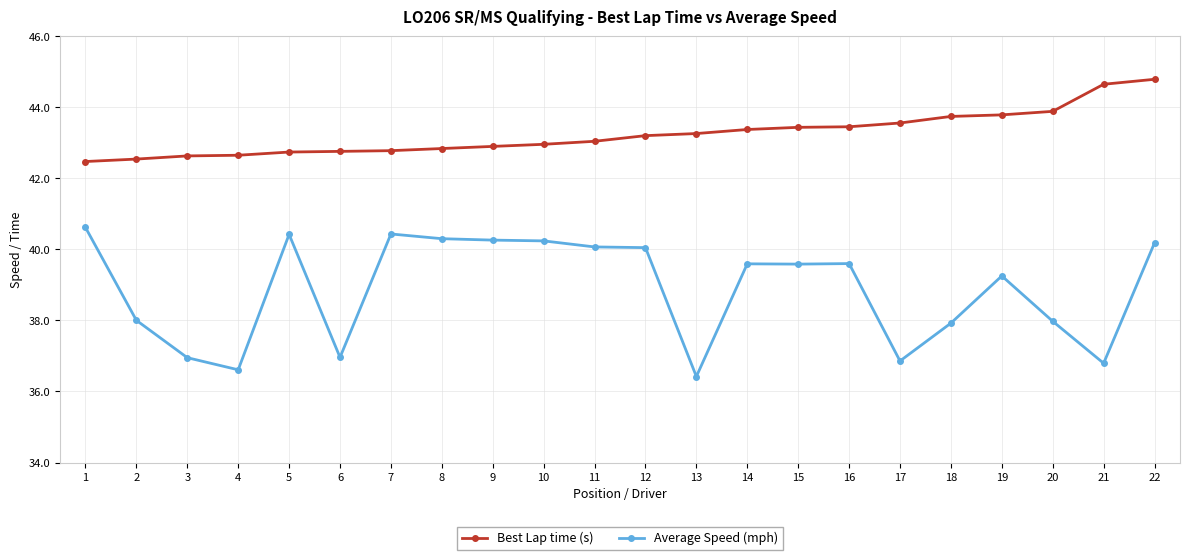

The Average Speed (mph) series shows 39.6 at 14. True or false?

True